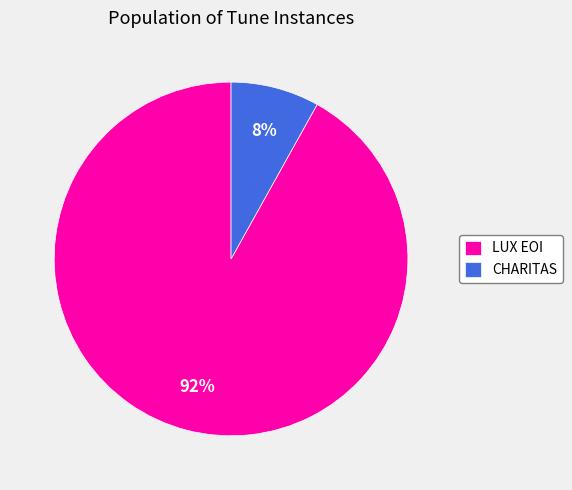

Is it true that CHARITAS is 8% of the pie?

True